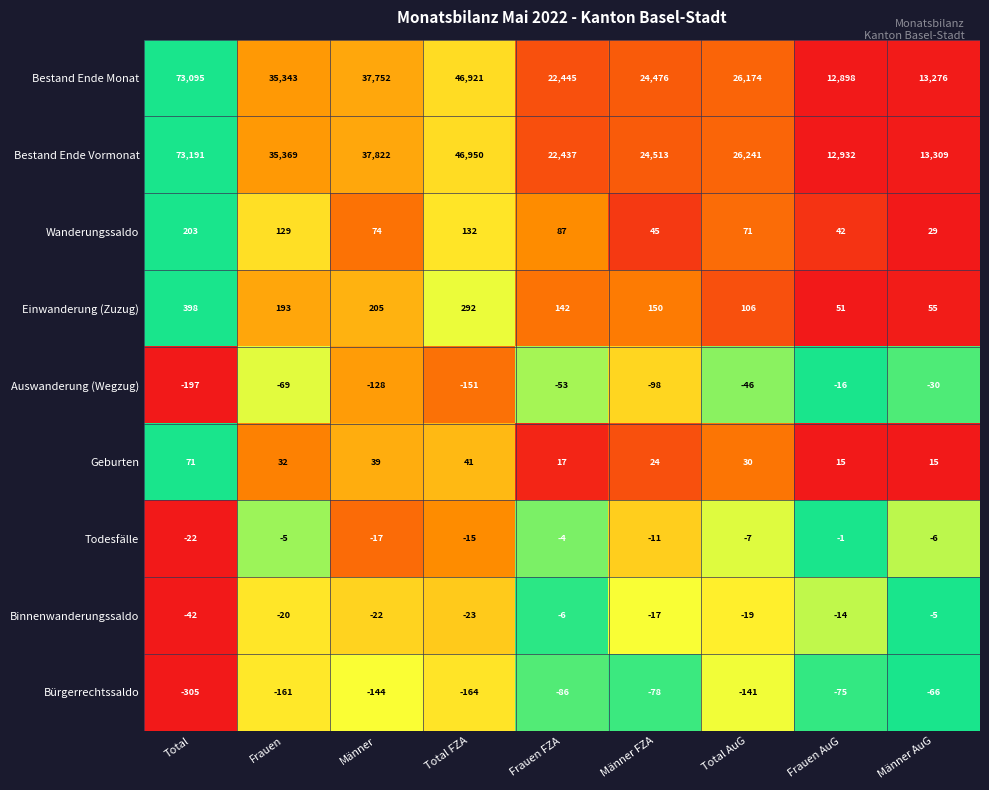

What is the sum of the Auswanderung (Wegzug) values at Männer FZA and Frauen AuG?

-114